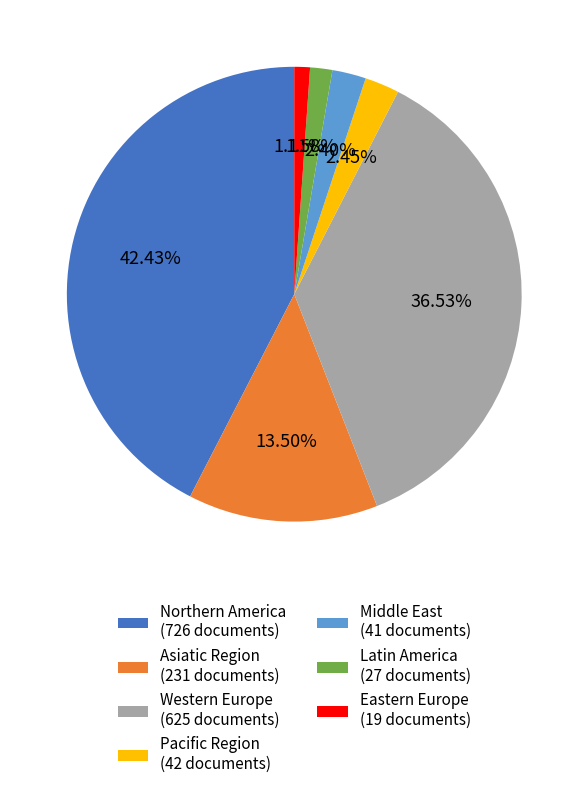

Does Latin America (27 documents) account for over 50% of the chart?

No